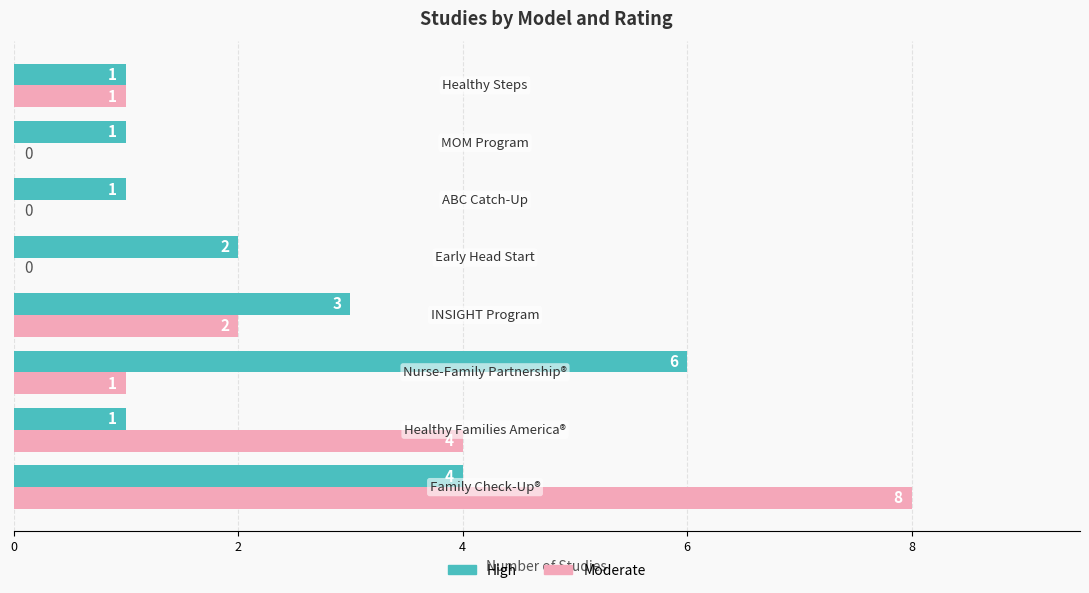

What is the sum of all Moderate values?

16